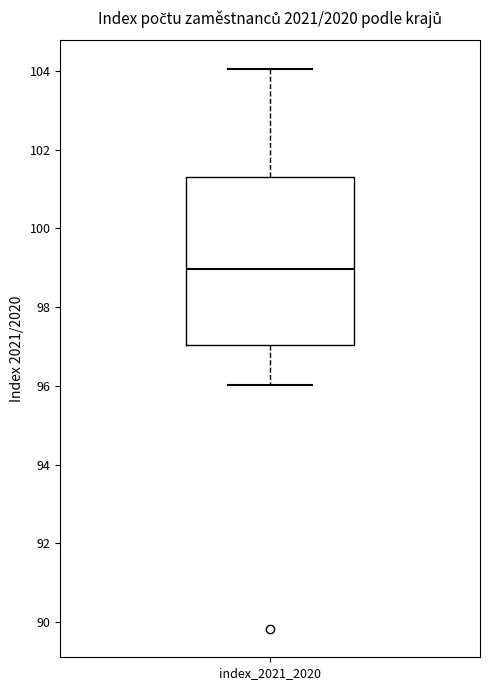

Where does the upper whisker of the box for index_2021_2020 end on the y-axis? The values are not printed on the chart, so give them approximately, as read against the axis.

104.0